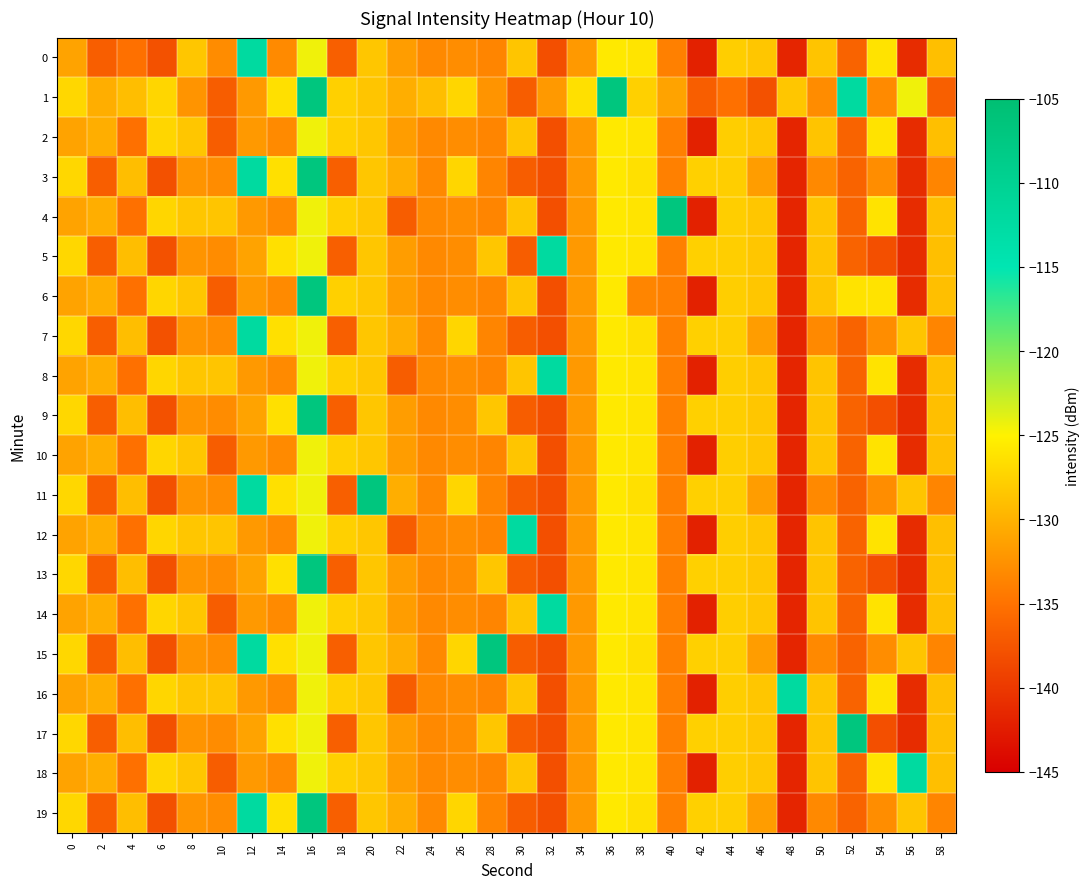

Between 48 and 10, which is larger?

10